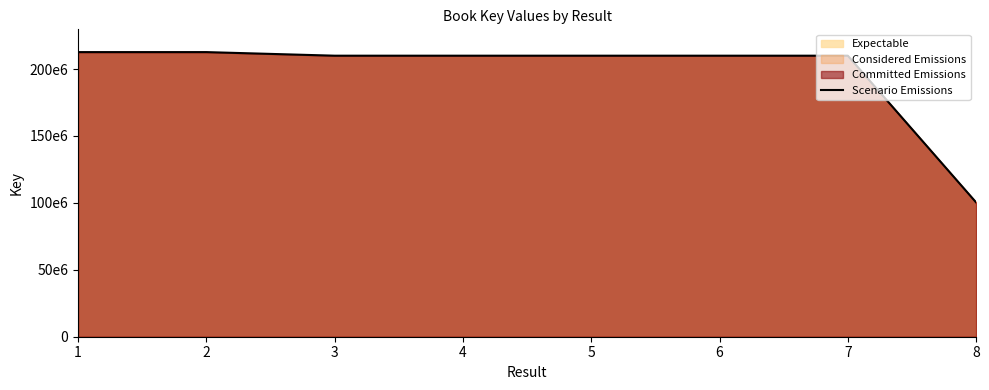

Which label corresponds to the smallest value in the chart?

8